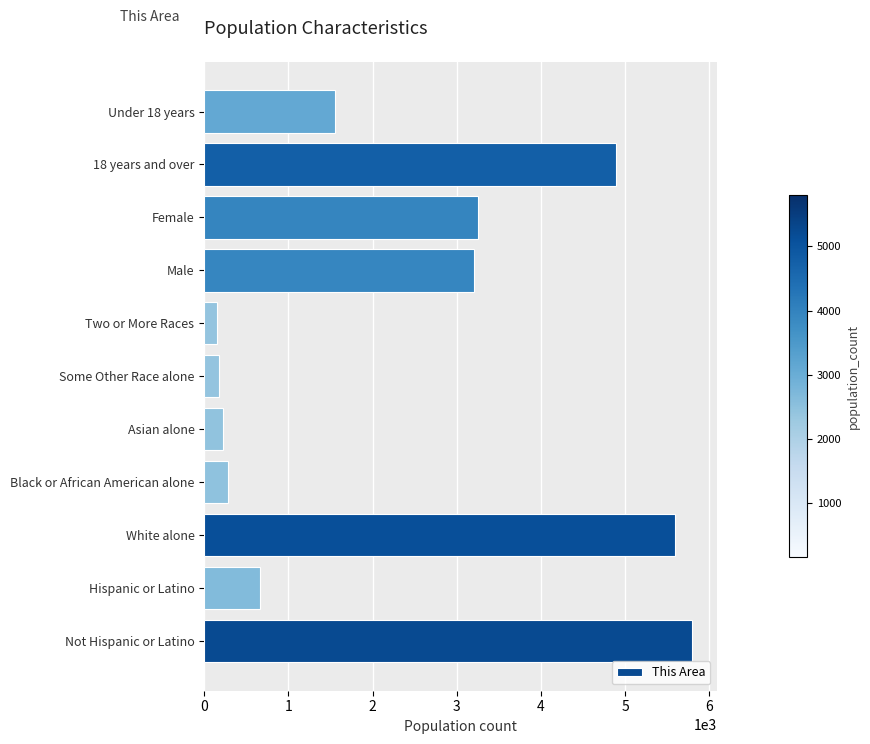

What is the change in value from Black or African American alone to Two or More Races?

-135